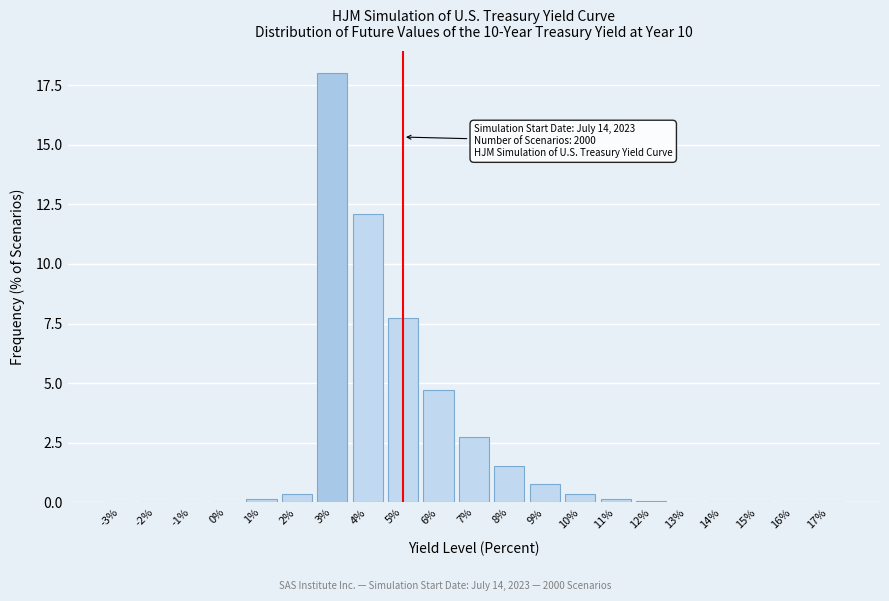

Where is the data nearest to the value 9?

5%